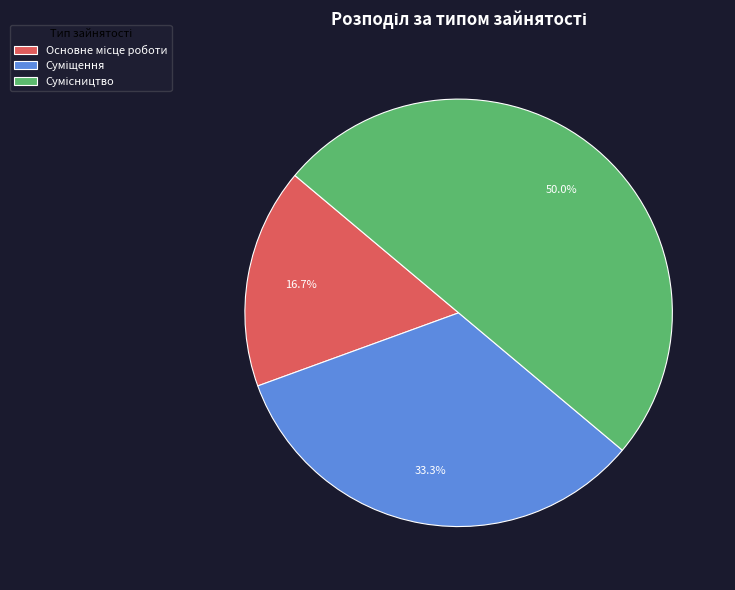

What is the largest slice in the pie chart?

Сумісництво